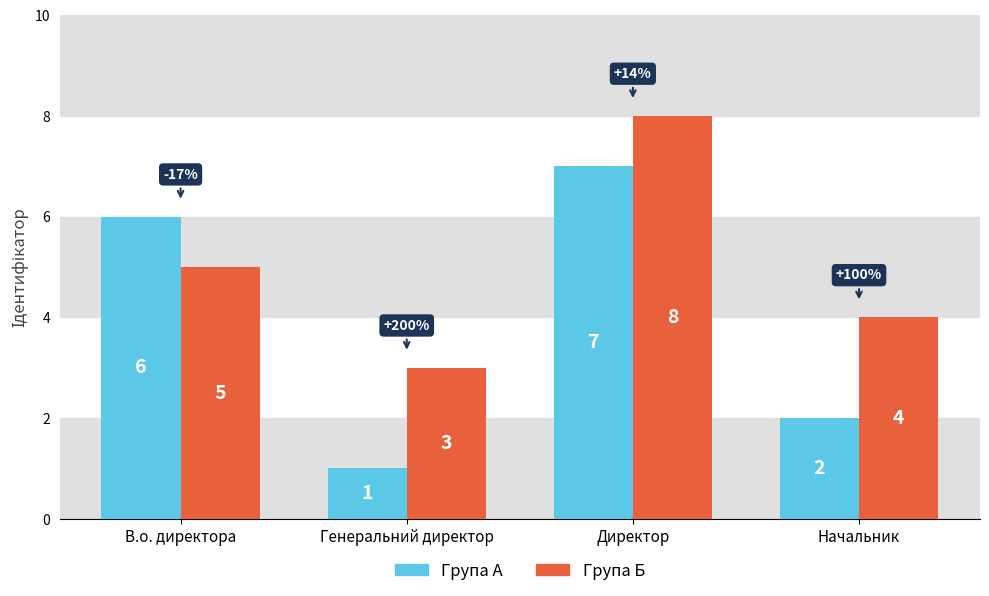

What is the spread (max minus min) of values at Начальник?

2